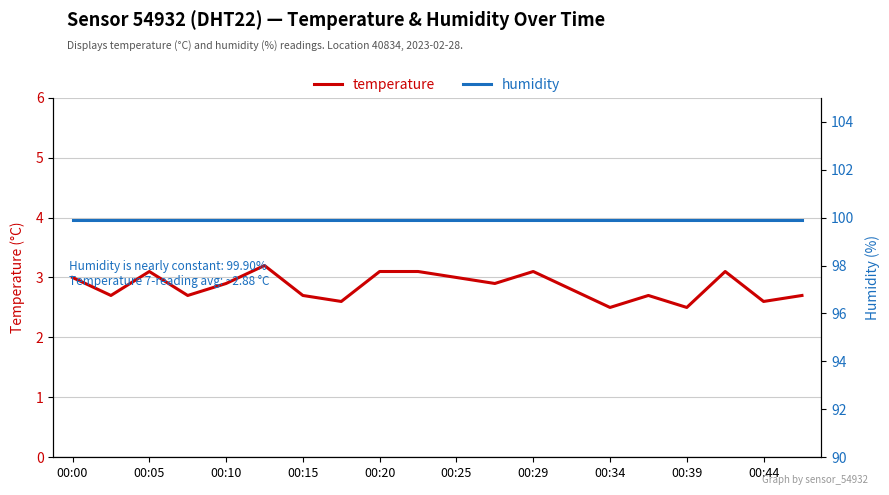

What is the maximum value for temperature?

3.2